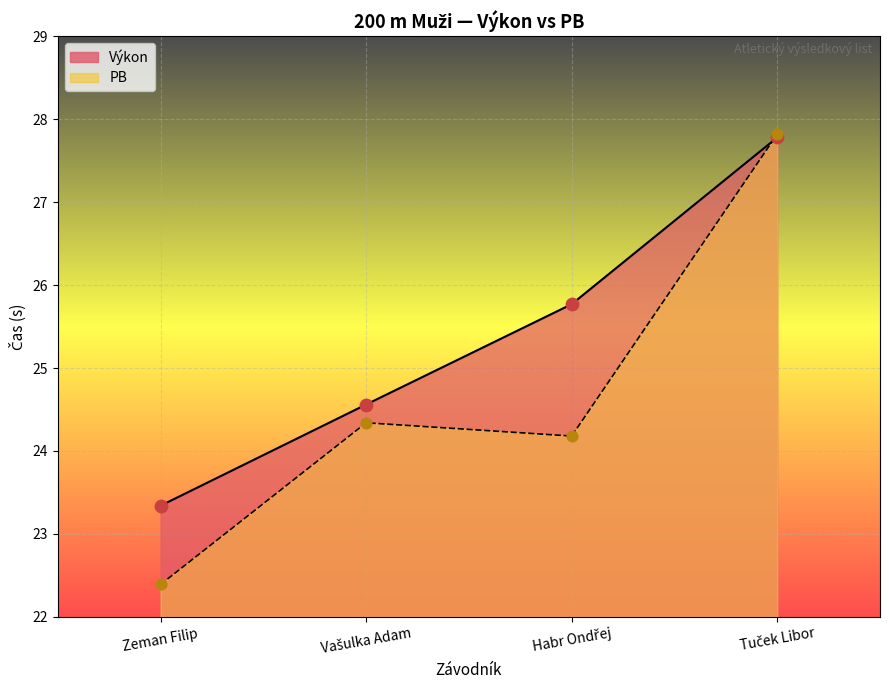

At how many categories does at least one series exceed 22?

4